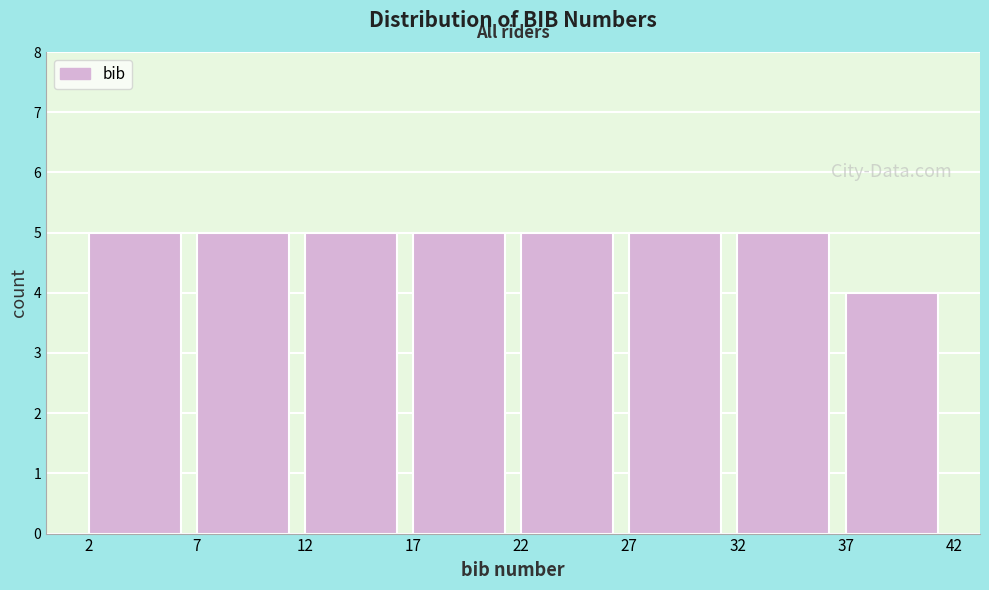

Reading left to right, list every bar in this chart as the range it spans on the x-axis followed by its height. The values are not printed on the chart, so give them approximately, as read against the axis.

2 to 7: 5
7 to 12: 5
12 to 17: 5
17 to 22: 5
22 to 27: 5
27 to 32: 5
32 to 37: 5
37 to 42: 4